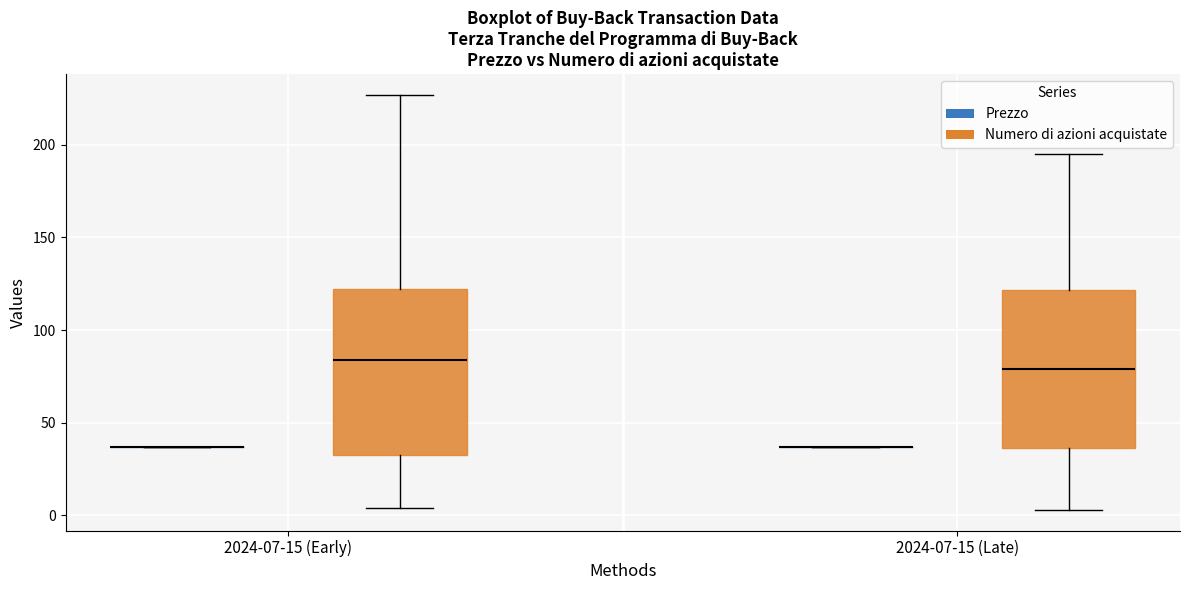

Reading left to right, transcribe this box plot: for each box, give where its median line is, the range the box spans, and where its two whiskers end, as read against the y-axis. The values are not printed on the chart, so give them approximately, as read against the axis.

2024-07-15 (Early) (Prezzo): box collapsed to a line at 35, whiskers 35 to 35
2024-07-15 (Early) (Numero di azioni acquistate): median 85, box 35 to 120, whiskers 5 to 225
2024-07-15 (Late) (Prezzo): box collapsed to a line at 35, whiskers 35 to 35
2024-07-15 (Late) (Numero di azioni acquistate): median 80, box 35 to 120, whiskers 5 to 195